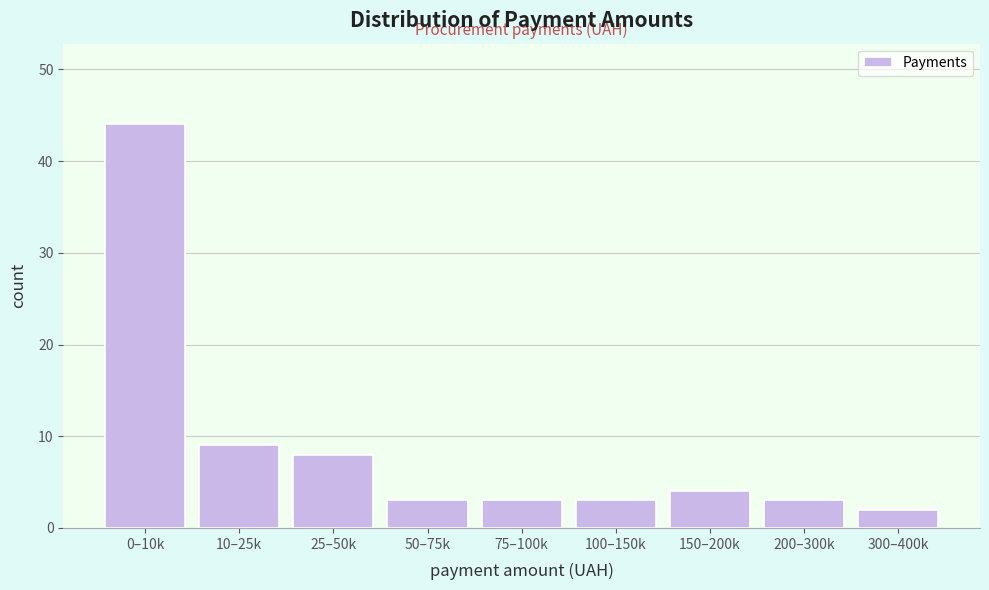

Reading left to right, list all the values displayed in this chart.

0–10k=44	10–25k=9	25–50k=8	50–75k=3	75–100k=3	100–150k=3	150–200k=4	200–300k=3	300–400k=2